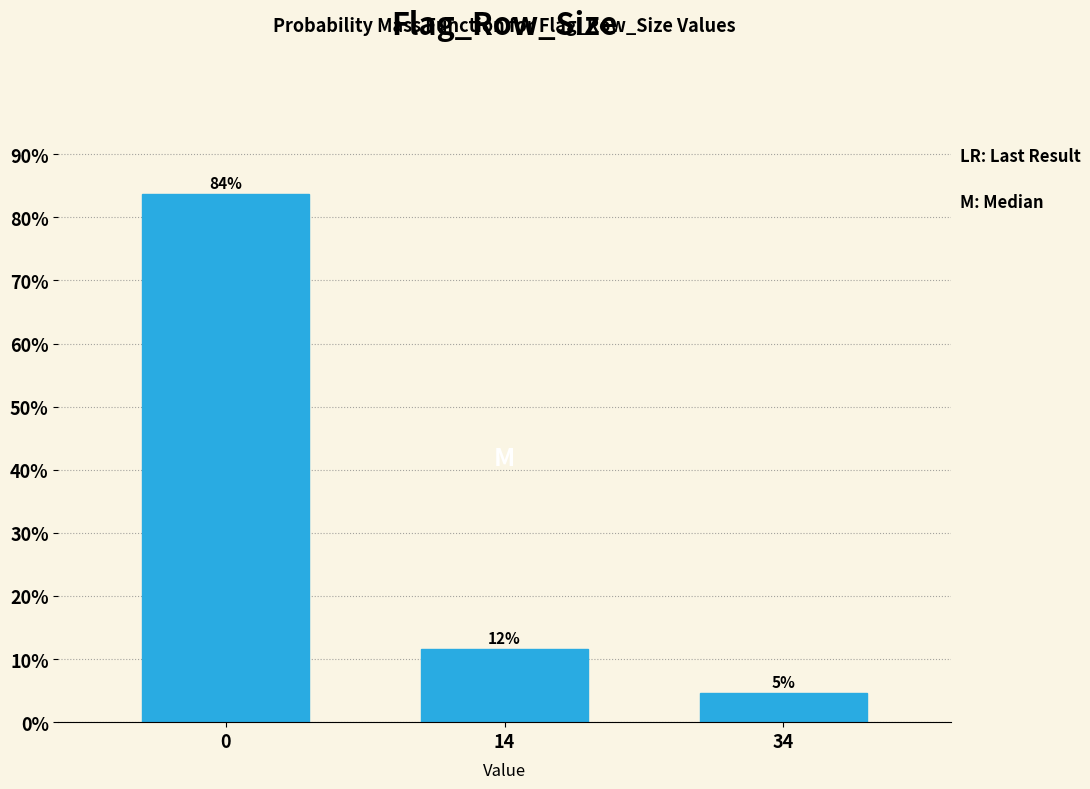

Does the chart contain any negative values?

No